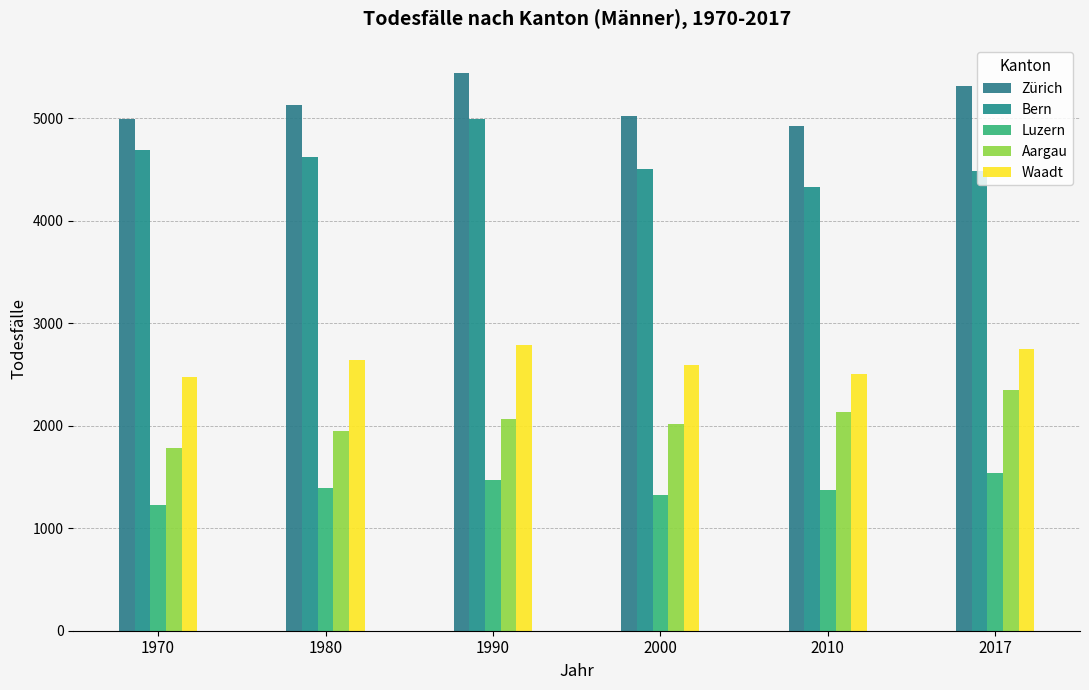

Which series has the widest spread of values?

Bern